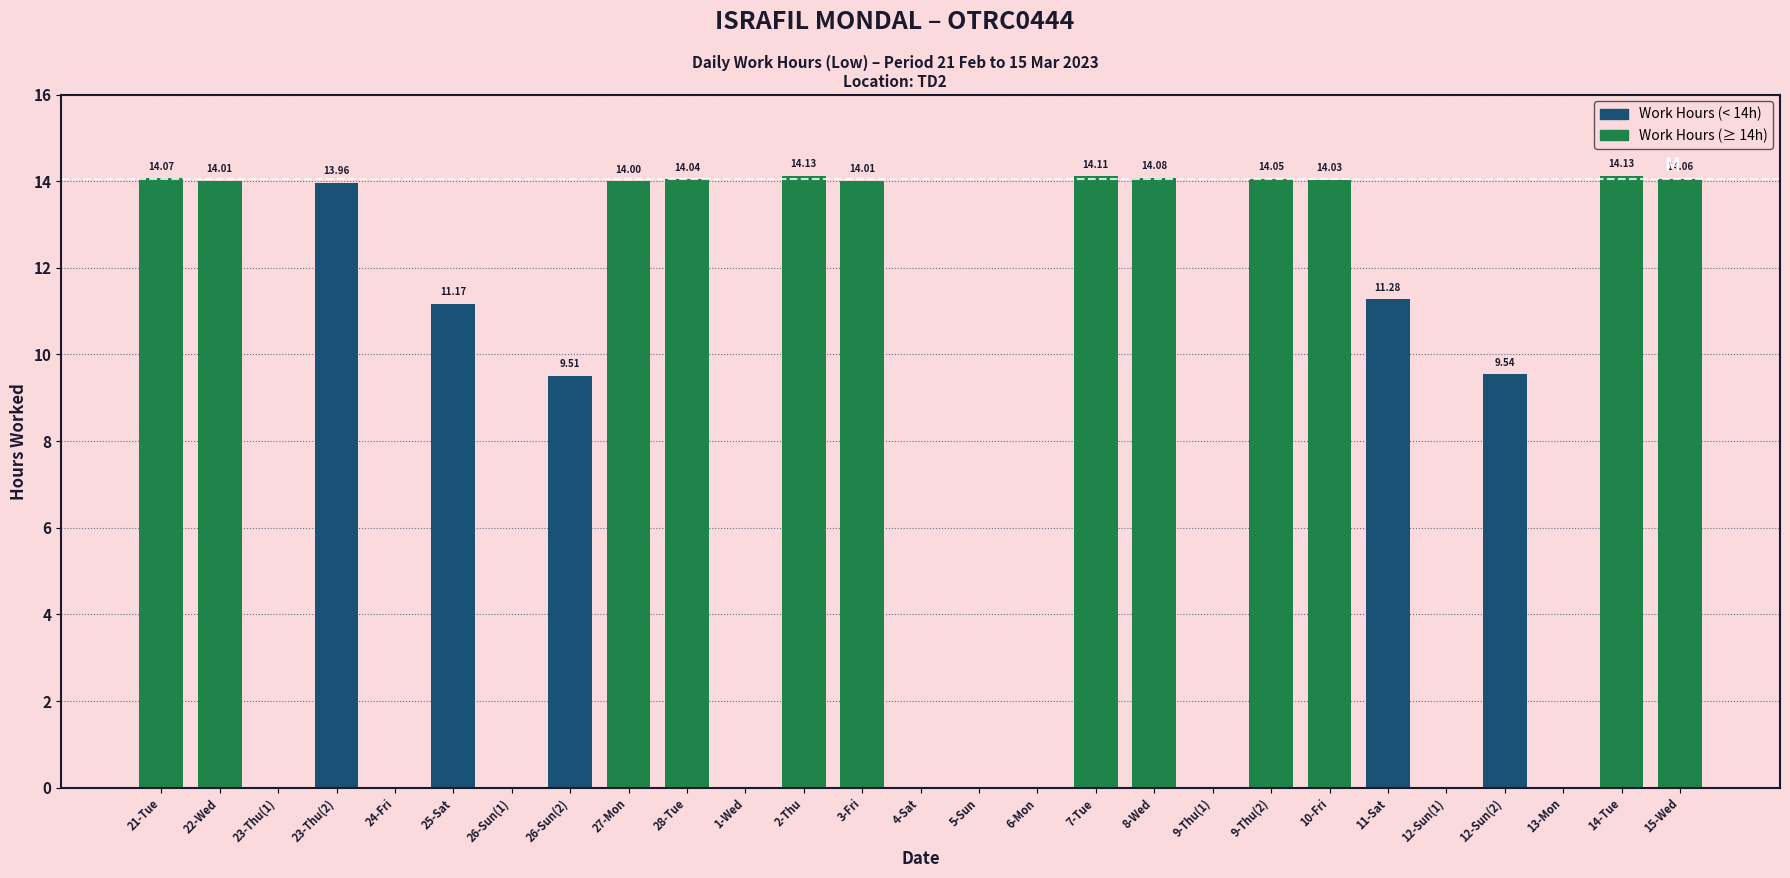

What is the sum of all values?

224.2